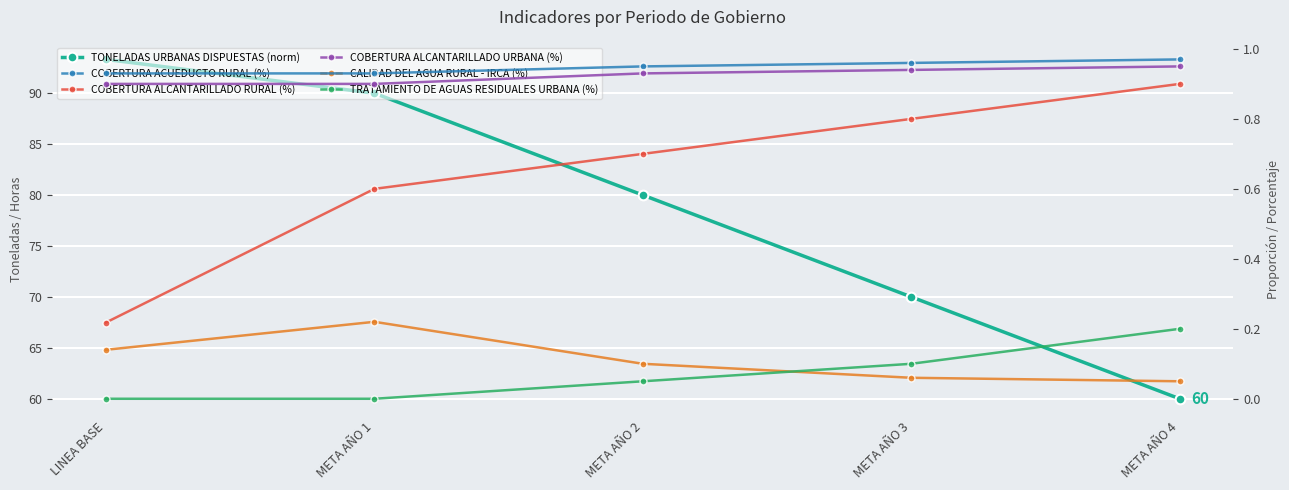

Which series has the widest spread of values?

TONELADAS URBANAS DISPUESTAS (norm)